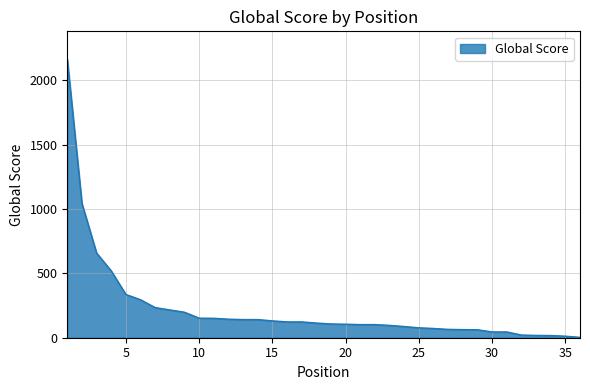

What is the maximum value shown in the chart?

2163